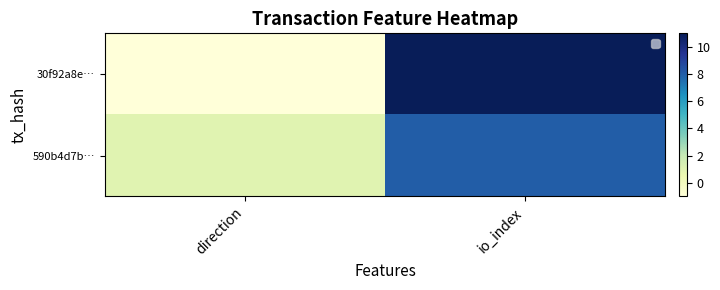

List the labels in order of 590b4d7b… value, smallest first.

direction, io_index